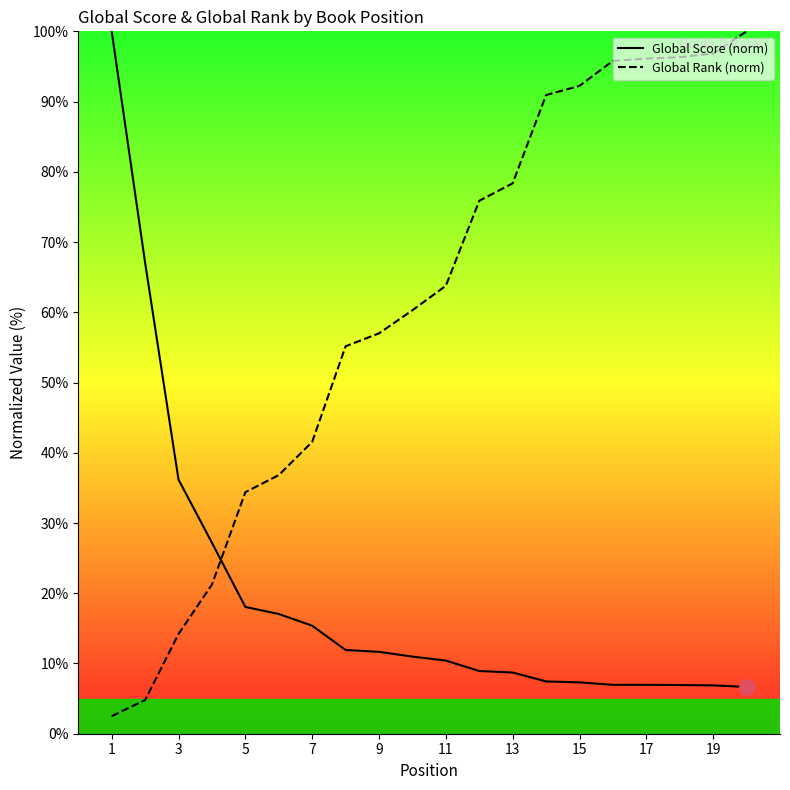

What are all the series names shown in the legend?

Global Score (norm), Global Rank (norm)